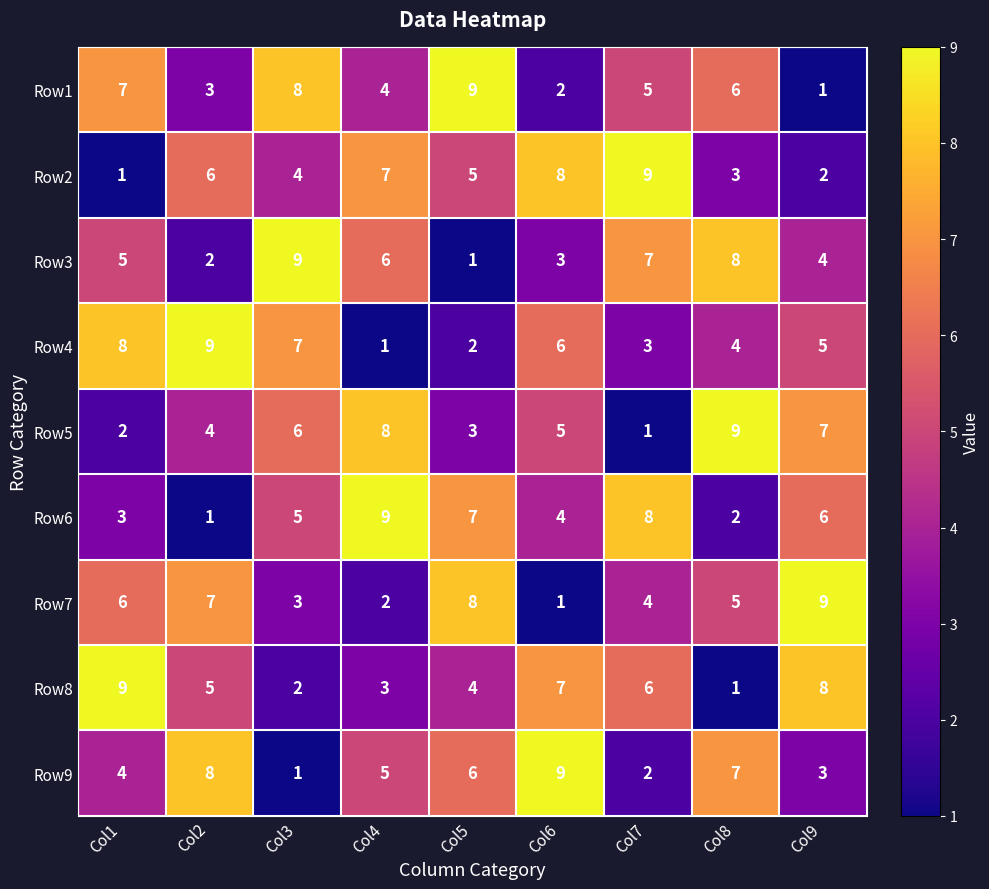

The value of Row4 at Col3 is 12. True or false?

False